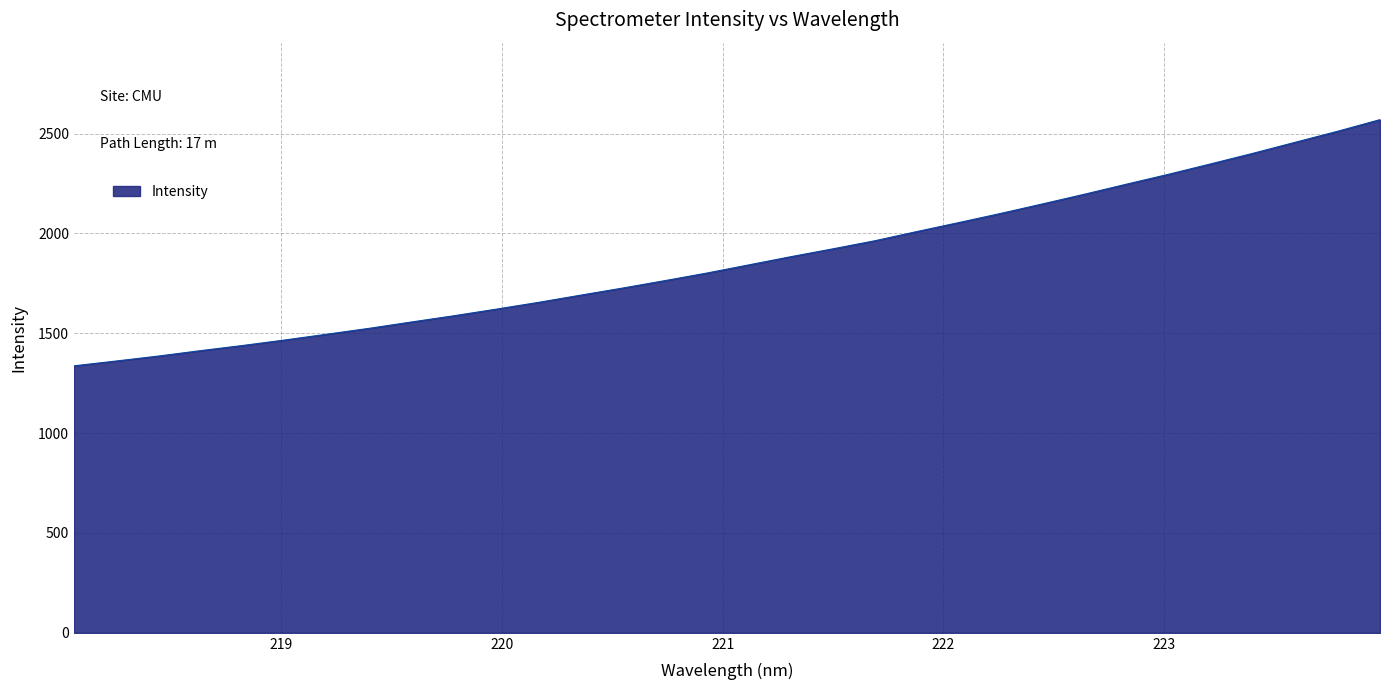

What is the average value?

1868.1